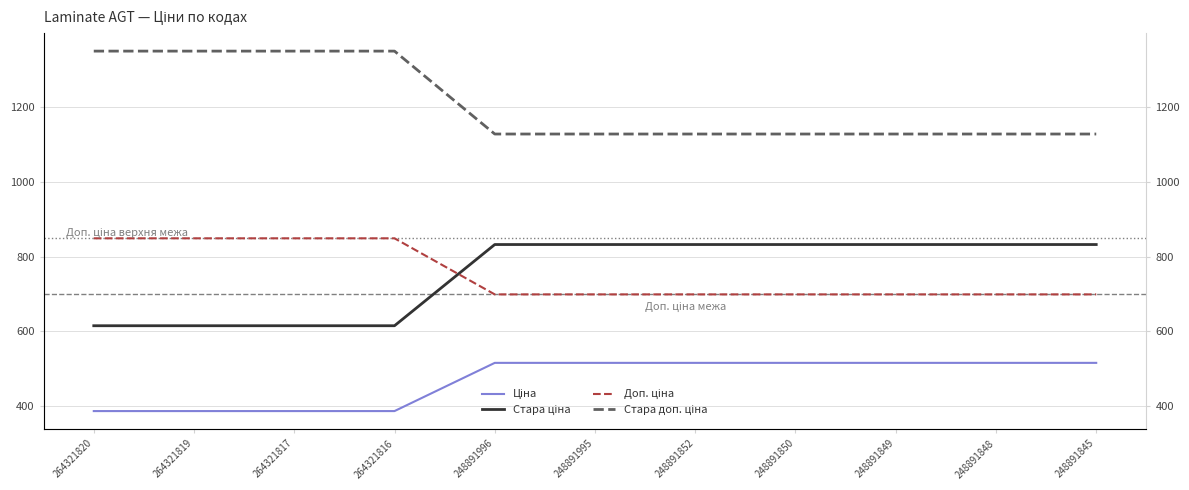

True or false: Ціна and Стара ціна intersect in this chart.

False